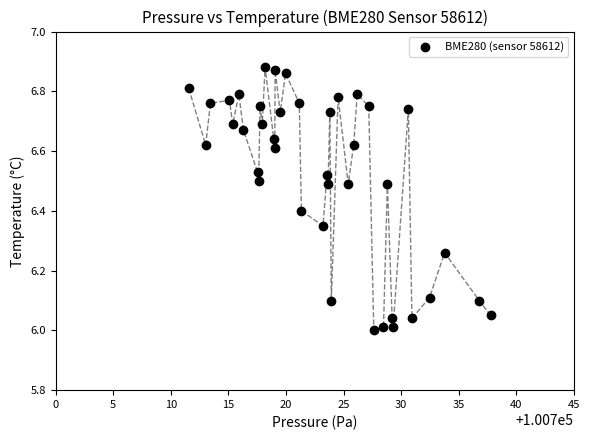

What is the range of X values (max minus min)?

26.2